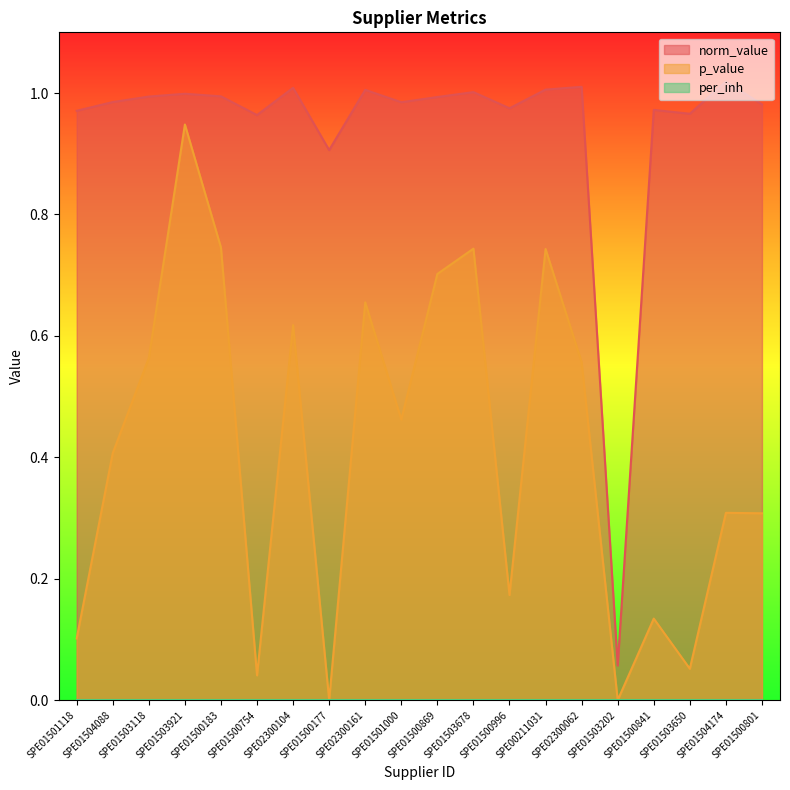

Where is the first local minimum for norm_value?

SPE01500754